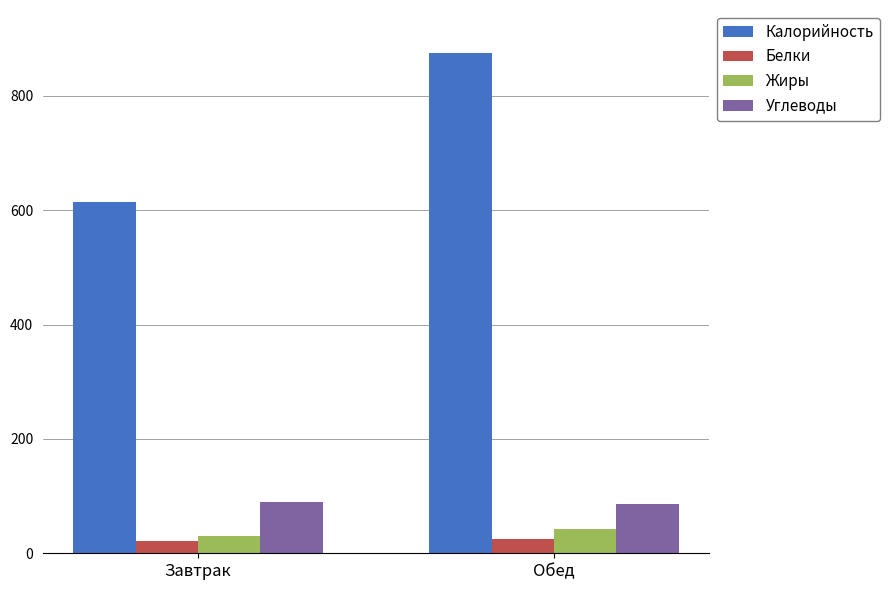

What is the difference between the highest and lowest values at Завтрак?

594